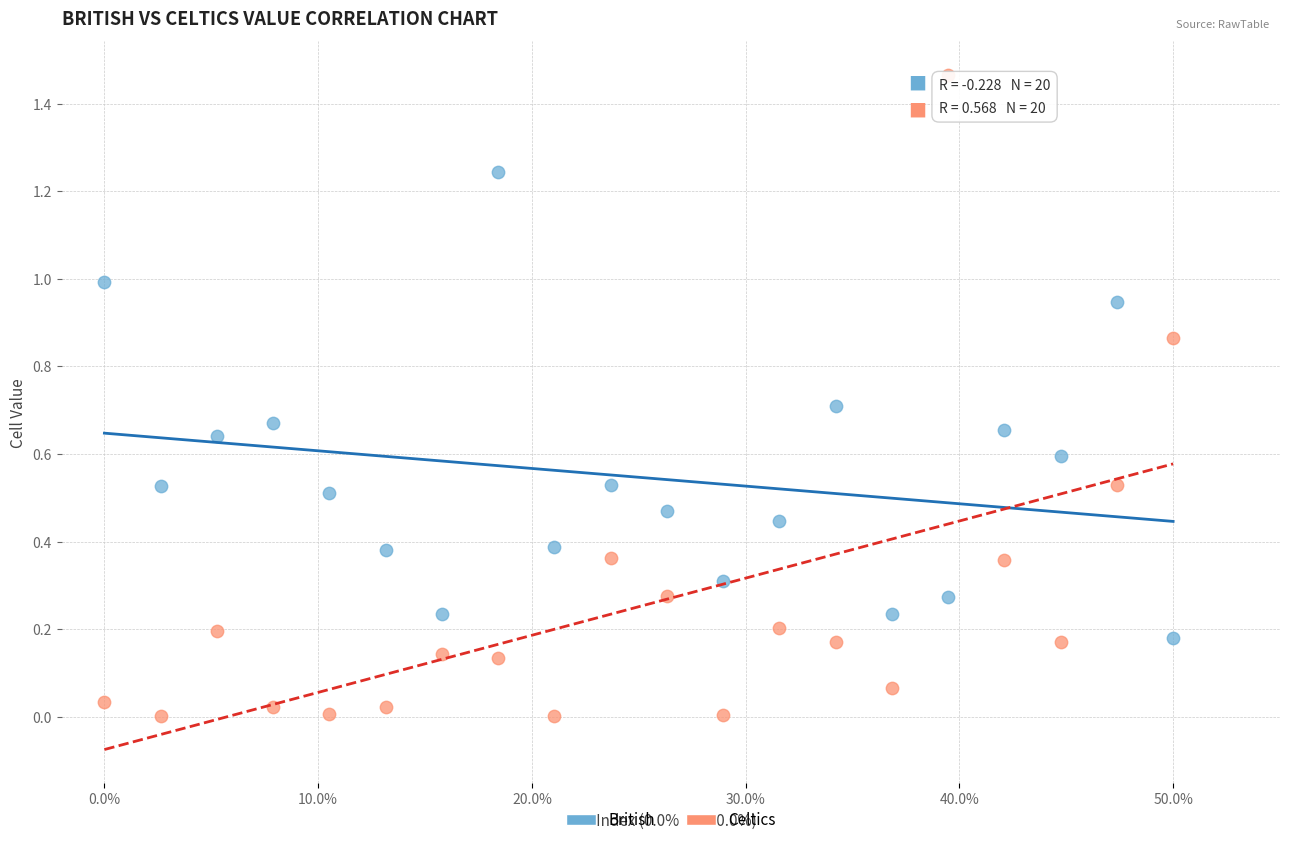

What are all the series names shown in the legend?

British, Celtics